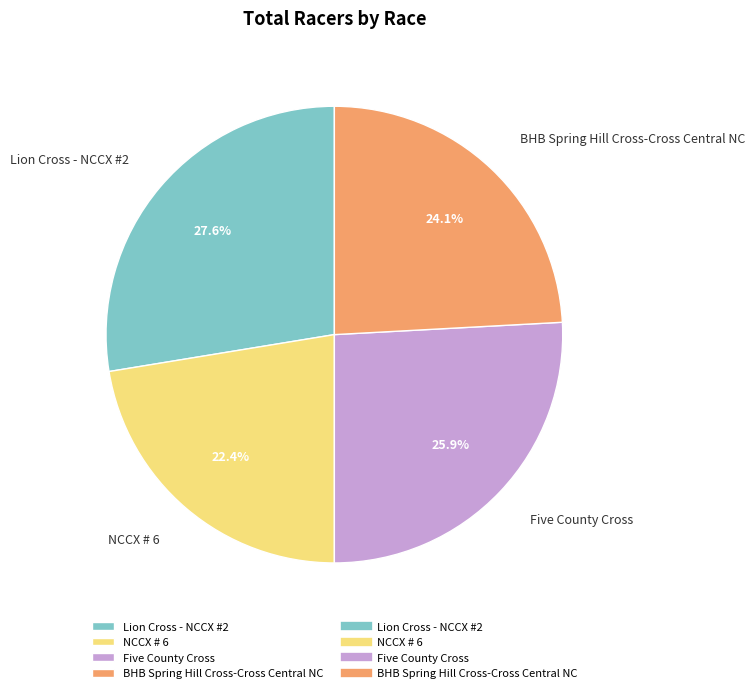

The Lion Cross - NCCX #2 slice represents 28% of the pie. True or false?

True